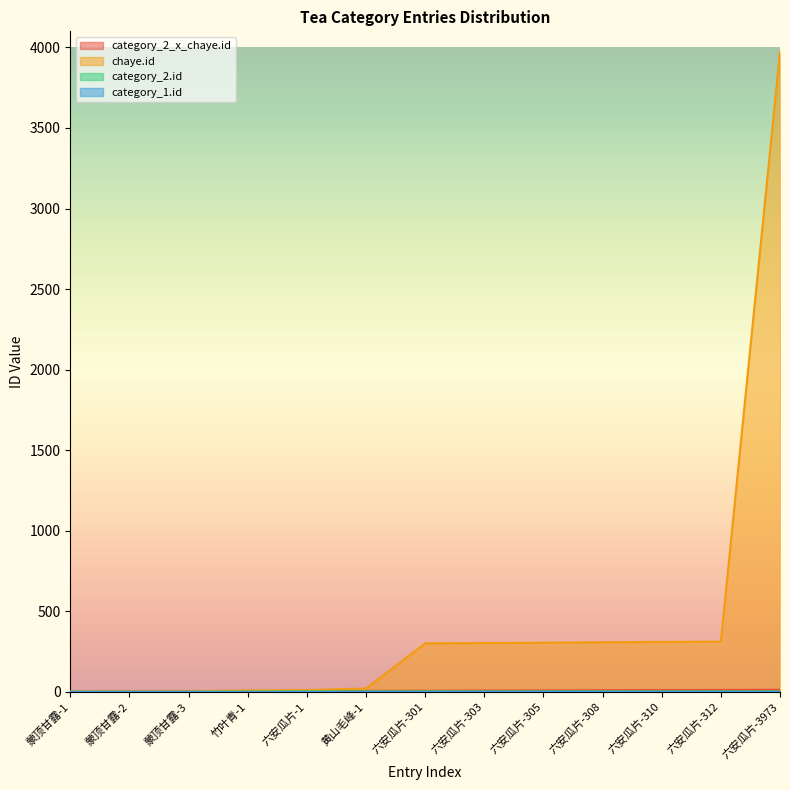

List the labels in order of chaye.id value, largest first.

六安瓜片-3973, 六安瓜片-312, 六安瓜片-310, 六安瓜片-308, 六安瓜片-305, 六安瓜片-303, 六安瓜片-301, 黄山毛峰-1, 六安瓜片-1, 竹叶青-1, 蒙顶甘露-3, 蒙顶甘露-2, 蒙顶甘露-1